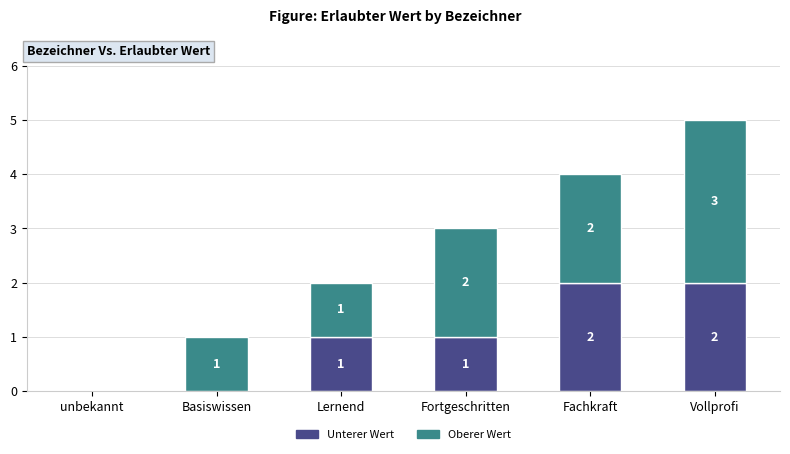

How many distinct data groups are displayed?

2